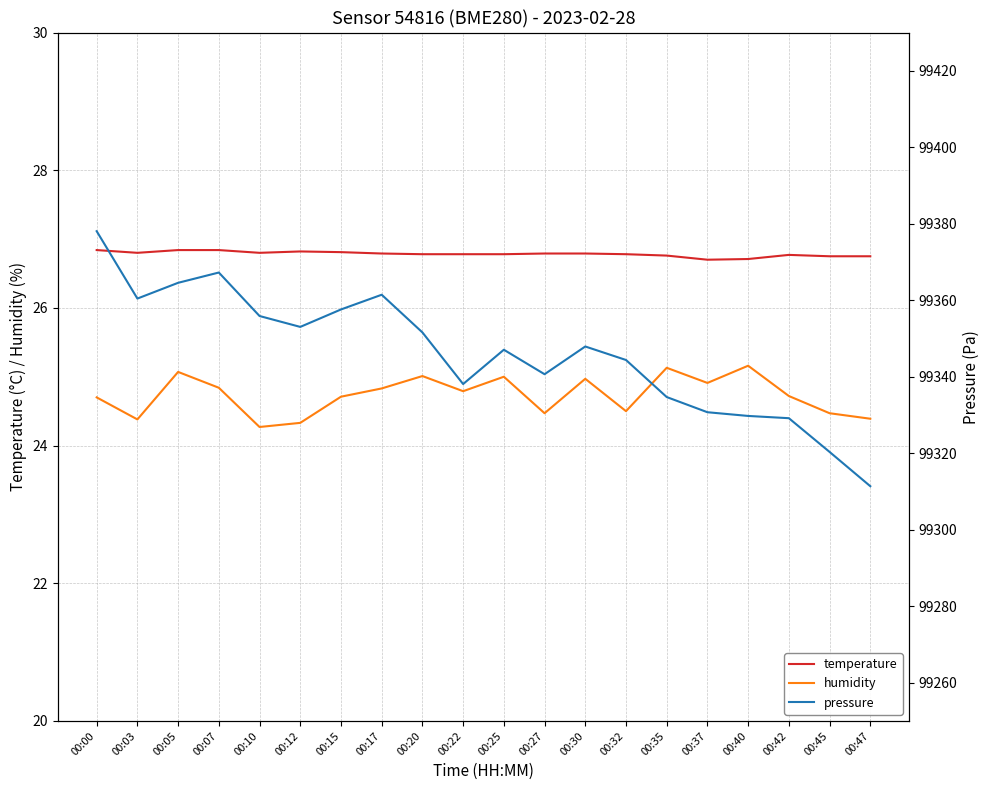

What is the difference between the maximum and second lowest values in the humidity series?

0.8